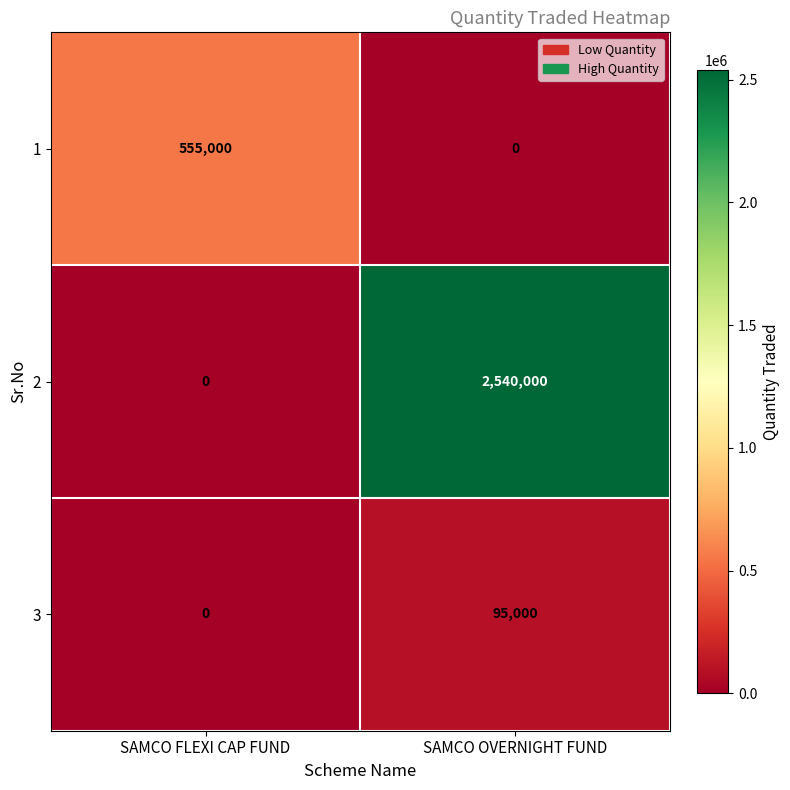

Which series changed the most between SAMCO FLEXI CAP FUND and SAMCO OVERNIGHT FUND?

2